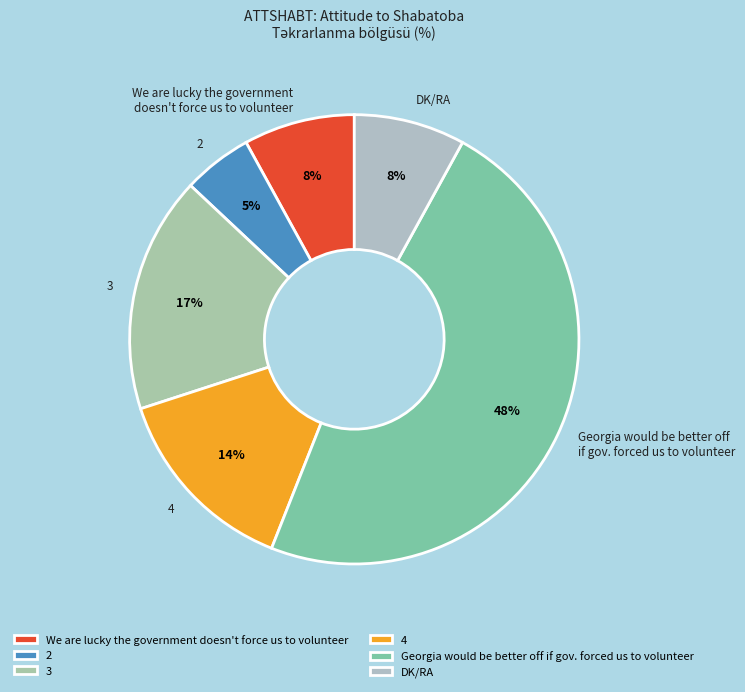

Is it true that 2 is 13% of the pie?

False